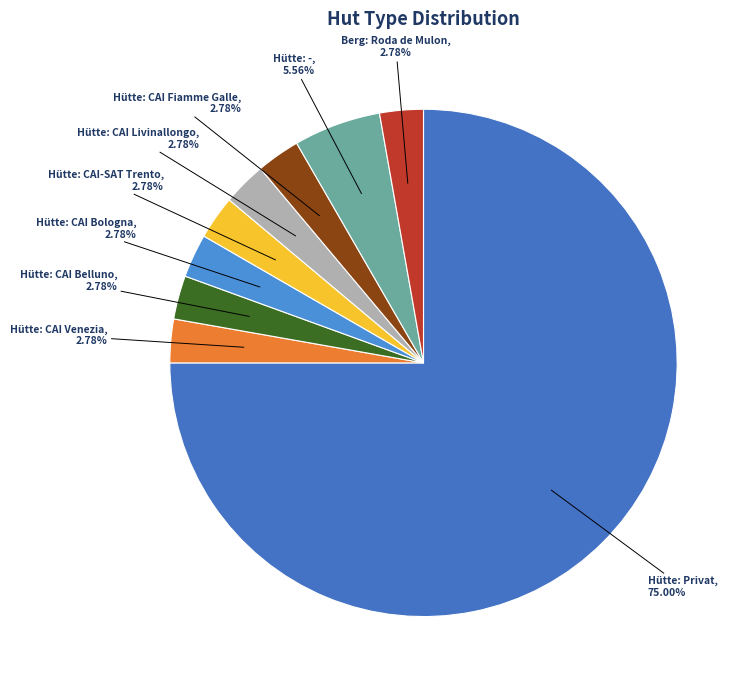

What is the smallest slice in the pie chart?

Hütte: CAI Venezia